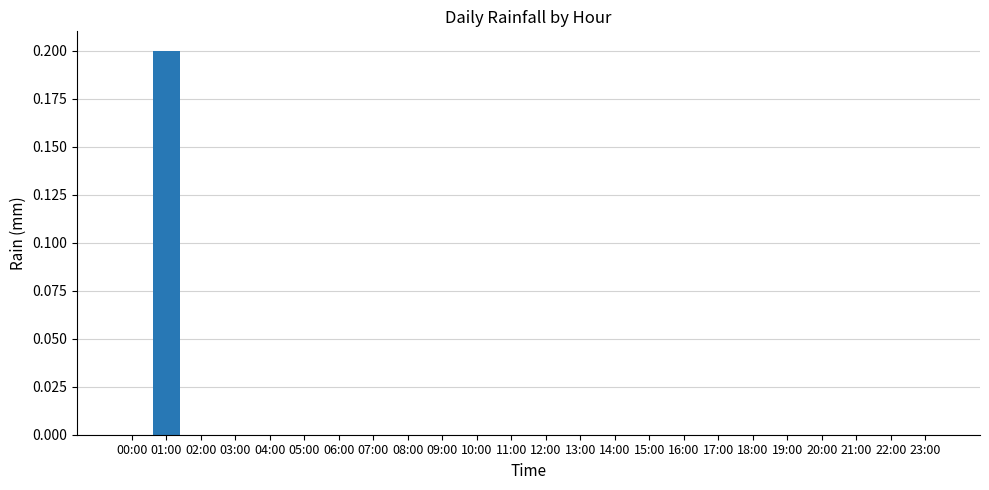

Reading left to right, what are all the values shown in this chart?

0.0	0.2	0.0	0.0	0.0	0.0	0.0	0.0	0.0	0.0	0.0	0.0	0.0	0.0	0.0	0.0	0.0	0.0	0.0	0.0	0.0	0.0	0.0	0.0